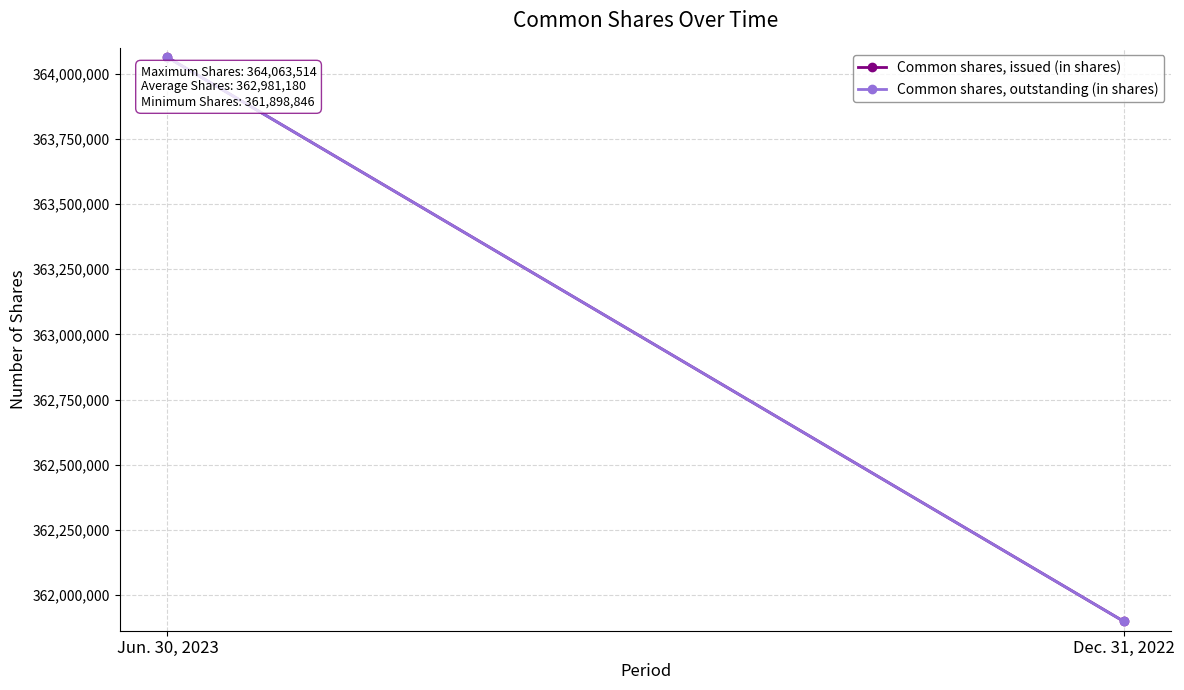

What is the value of the Common shares, issued (in shares) point at the 2nd from the left?

361898846